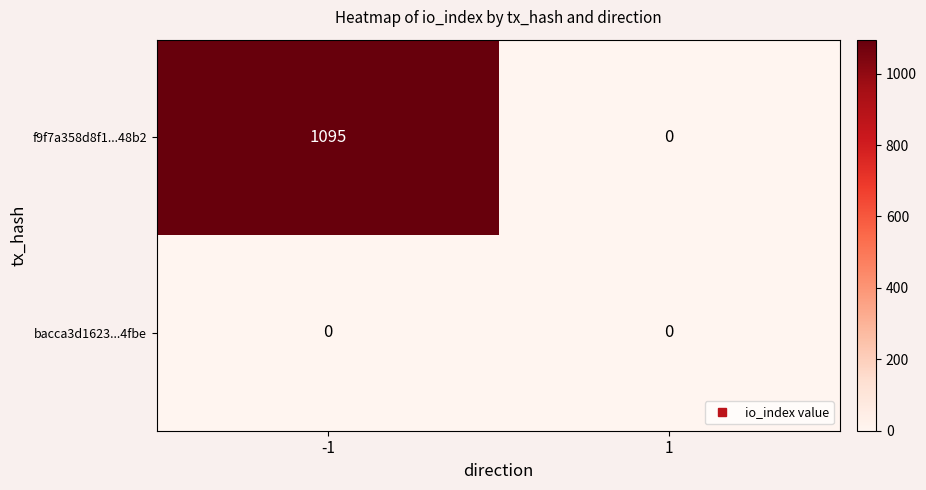

Which series has the widest spread of values?

f9f7a358d8f1...48b2